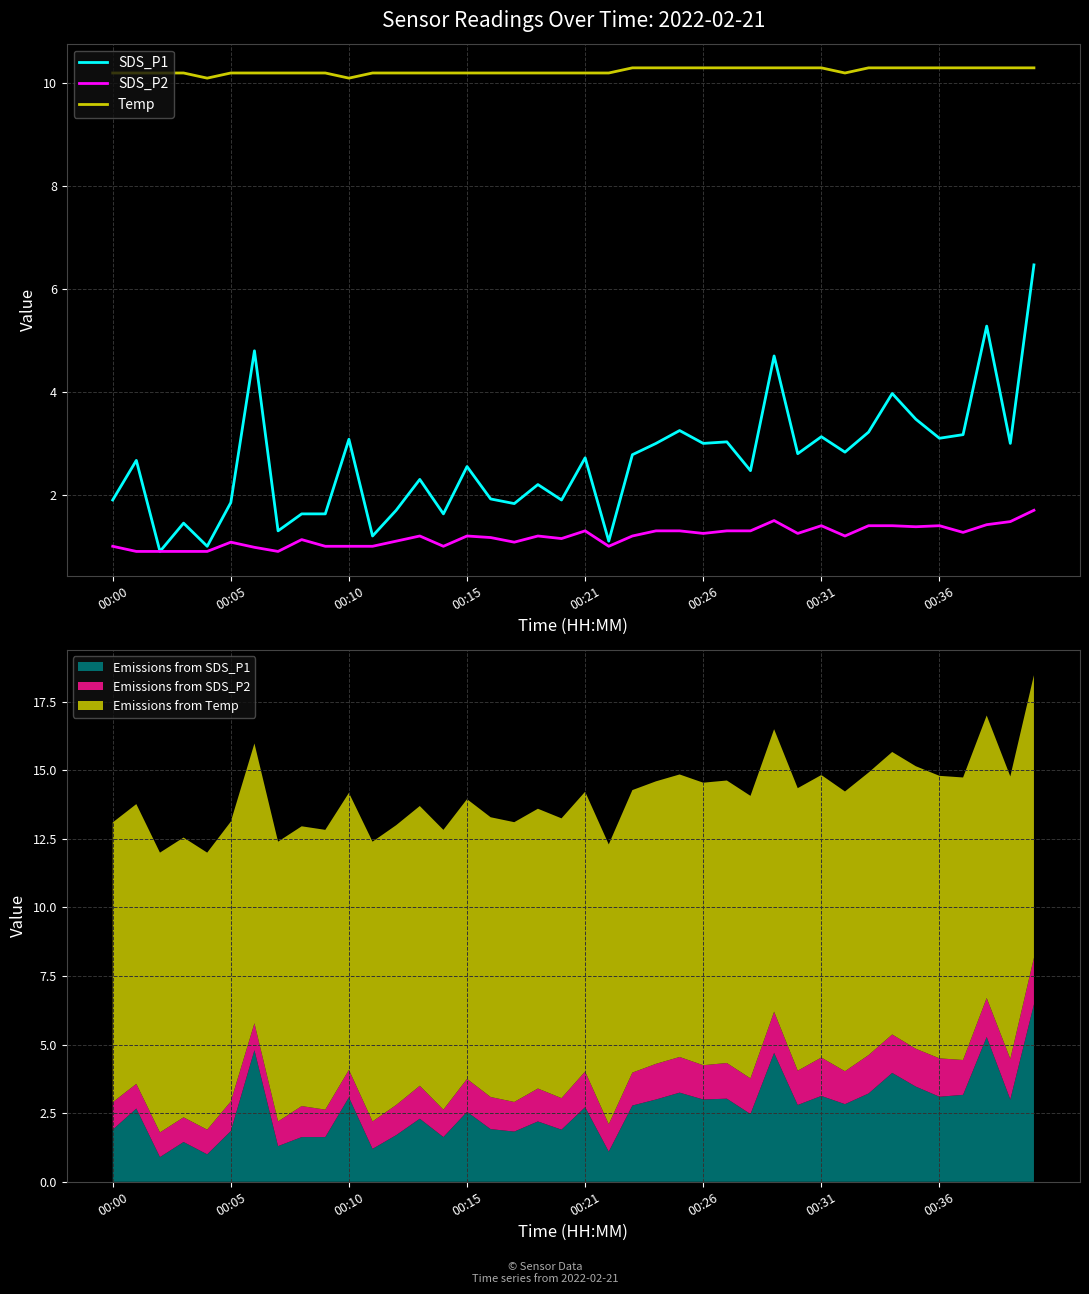

True or false: SDS_P1 and Temp intersect in this chart.

False